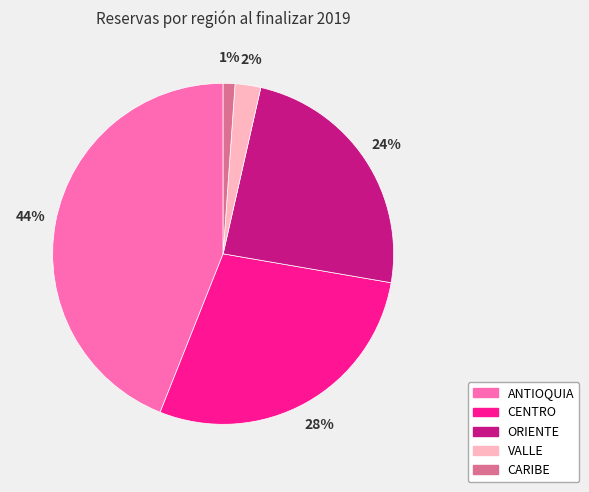

Is the sum of ANTIOQUIA and VALLE greater than half?

No